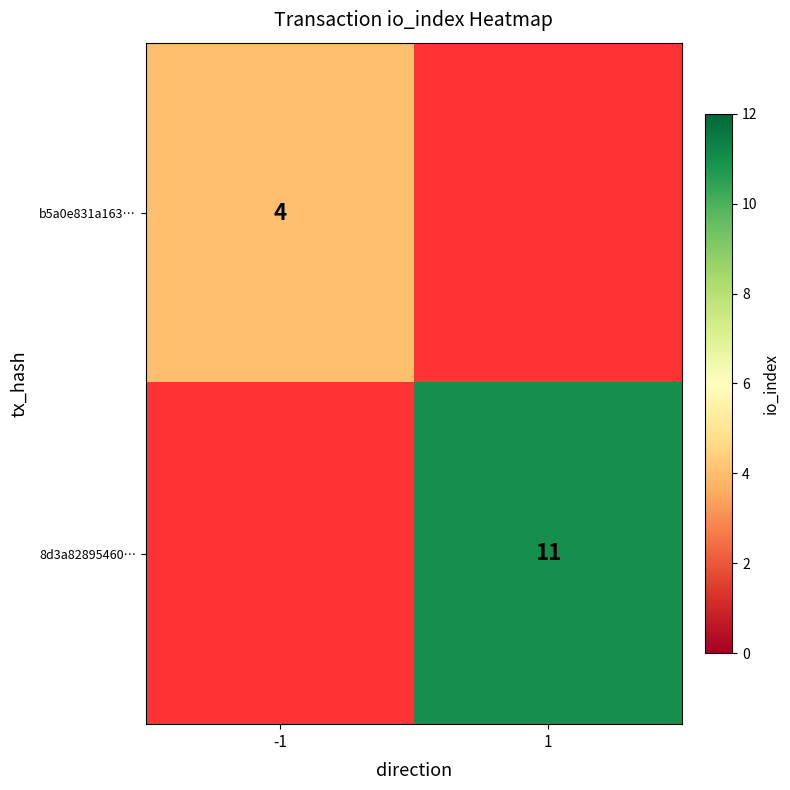

The b5a0e831a163… series shows 1 at -1. True or false?

False